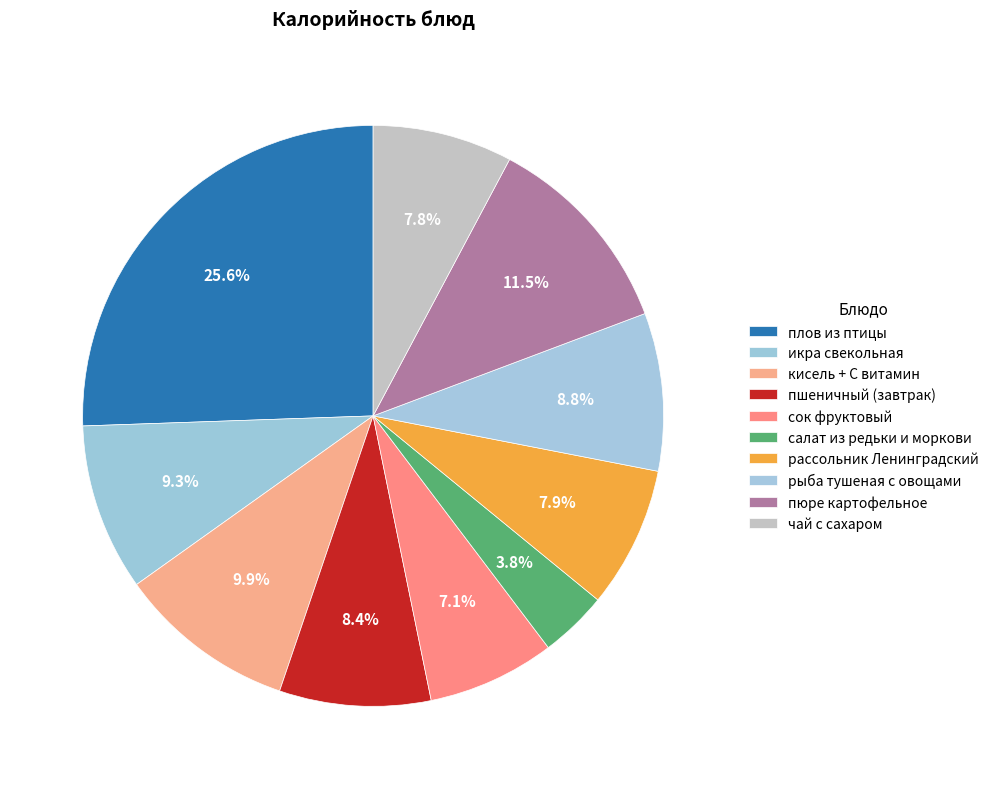

Count the number of slices in the pie.

10